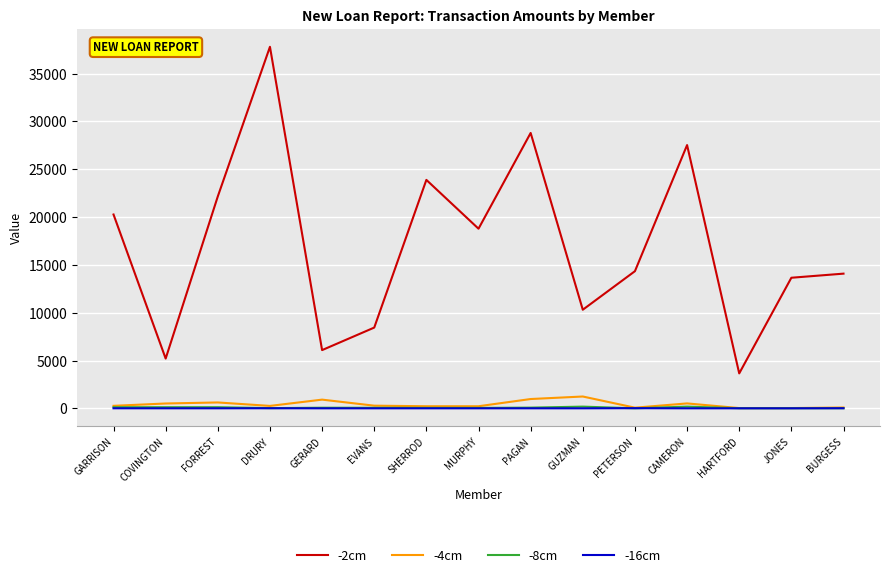

Is it true that -4cm equals 1238.5 at GUZMAN?

True